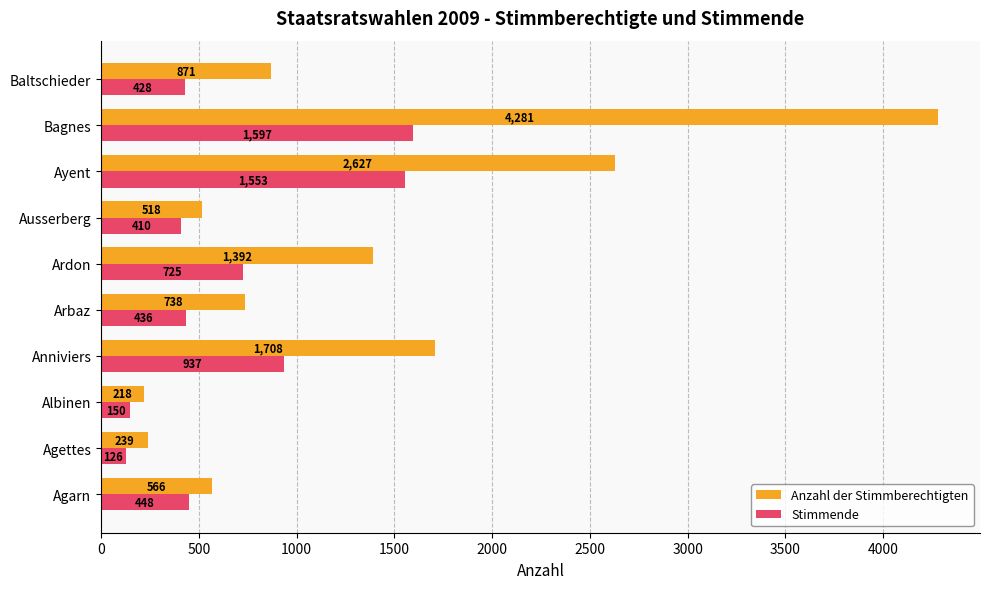

At which label is Stimmende closest to 861?

Anniviers